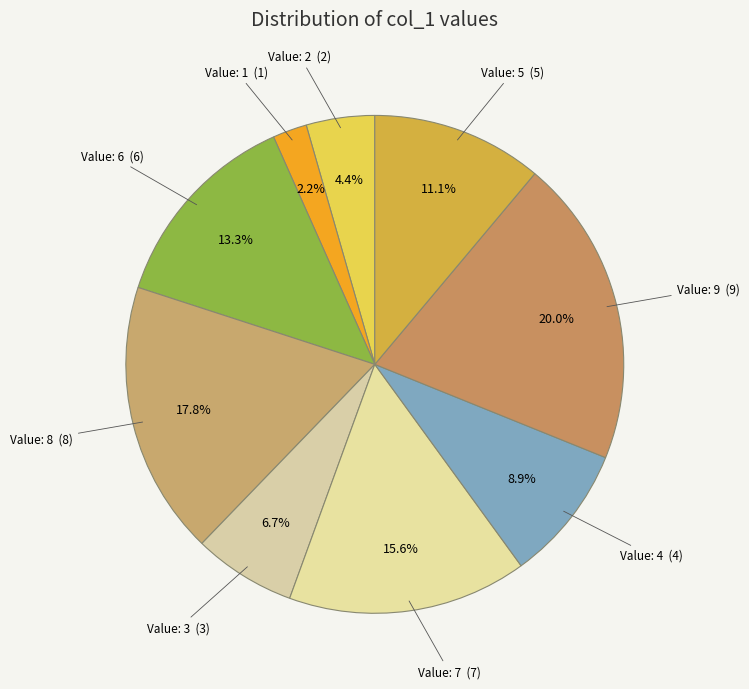

Count the number of slices in the pie.

9